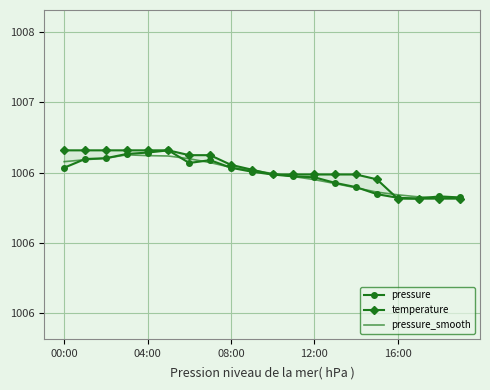

What is the value of the pressure point at the 7th from the left?

1006.6